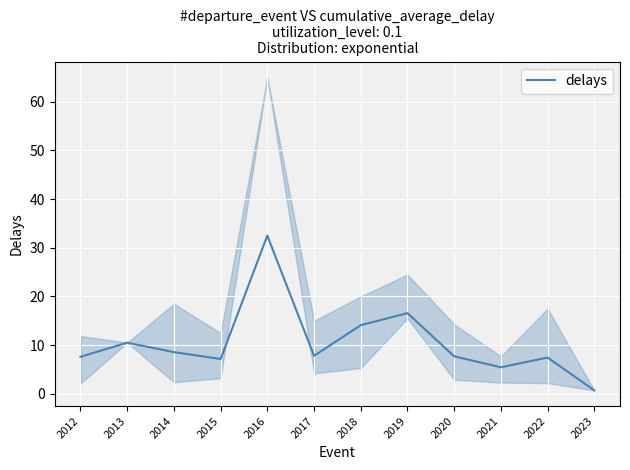

The chart shows a value of 7.2 at 2015. True or false?

True